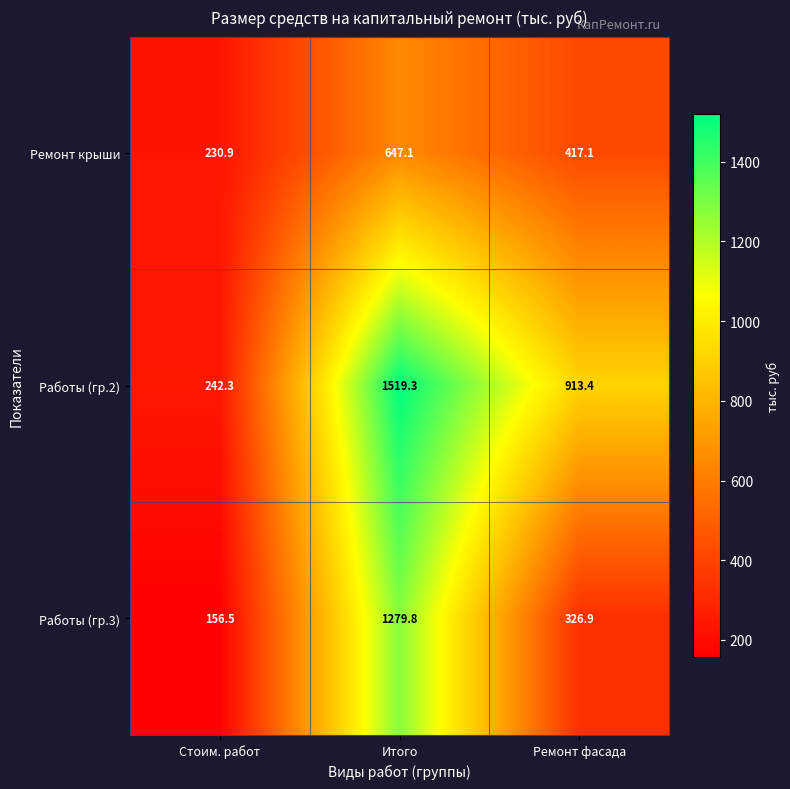

How many data points in Ремонт крыши are above 417?

2